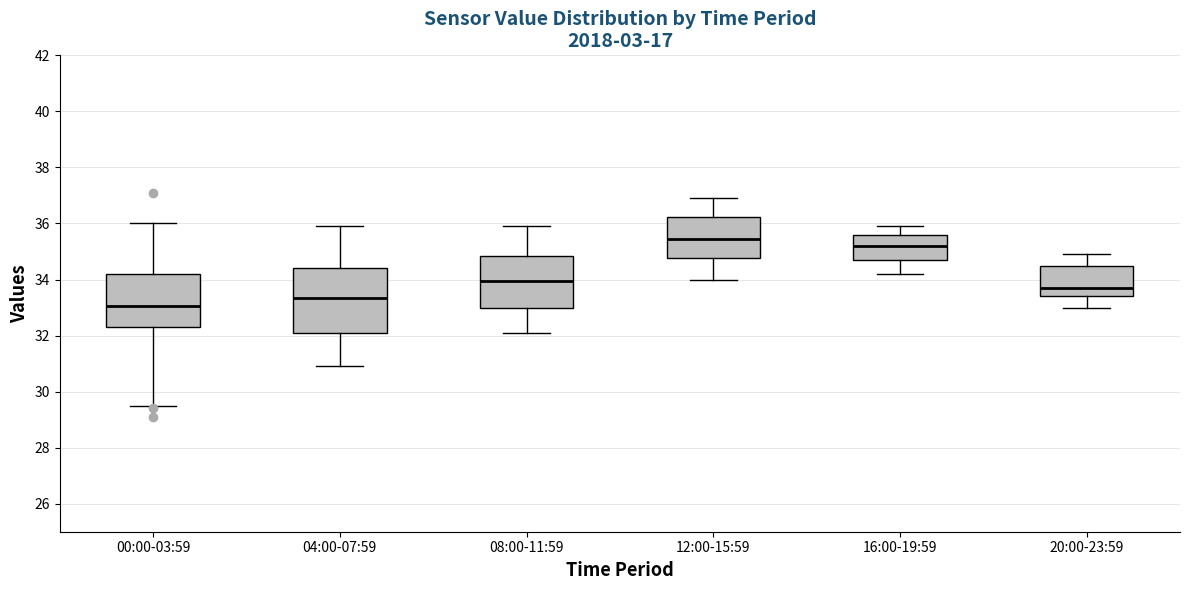

Where does the lower whisker of the box for 08:00-11:59 end on the y-axis? The values are not printed on the chart, so give them approximately, as read against the axis.

32.2